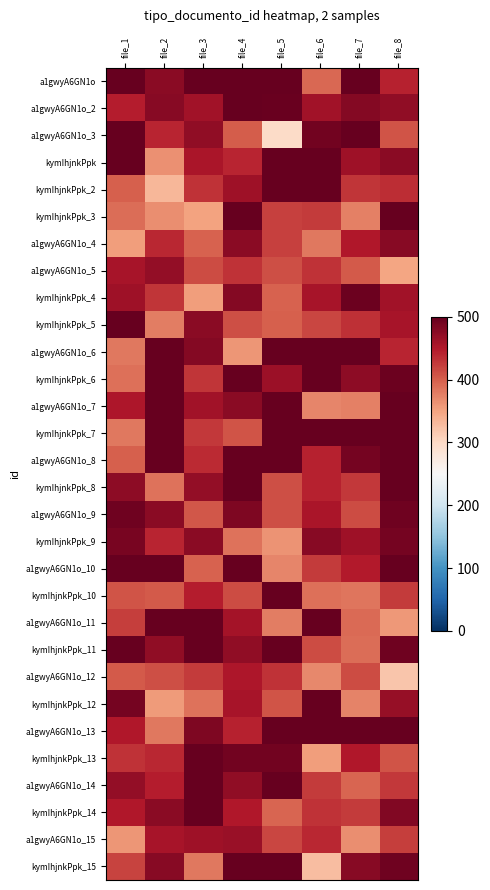

Between file_1 and file_5, which is larger?

file_5